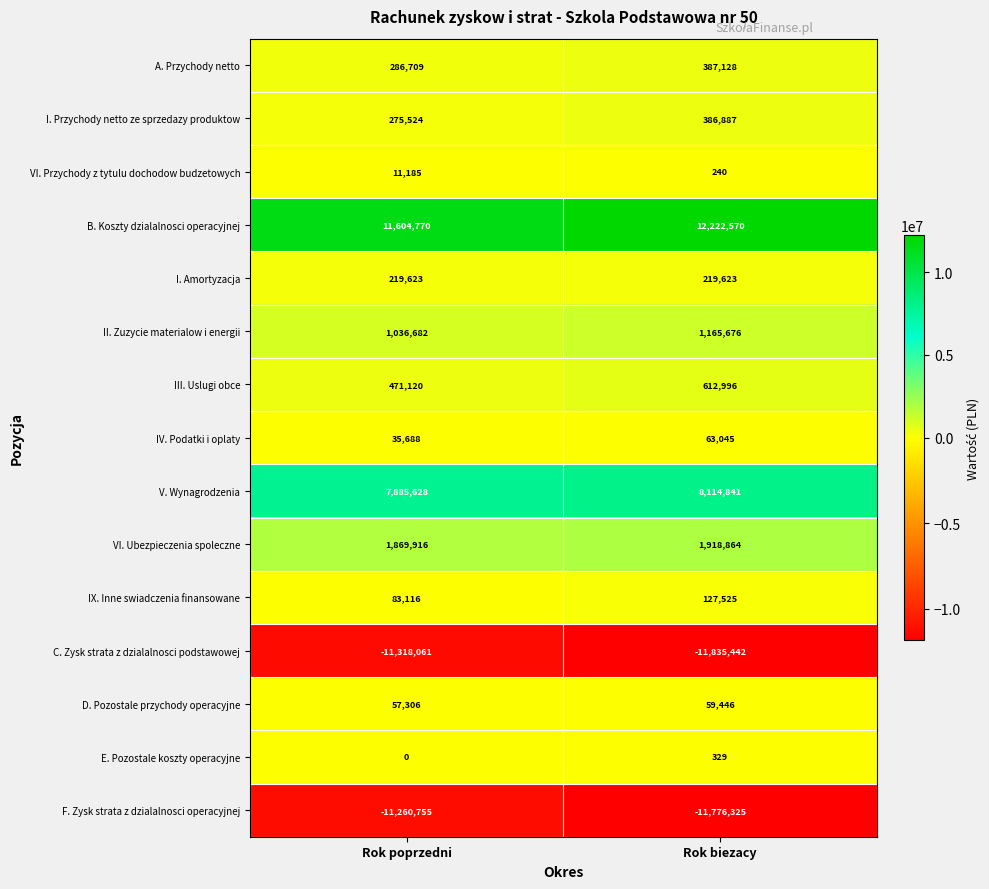

What is the difference between the IV. Podatki i oplaty values at Rok biezacy and Rok poprzedni?

27357